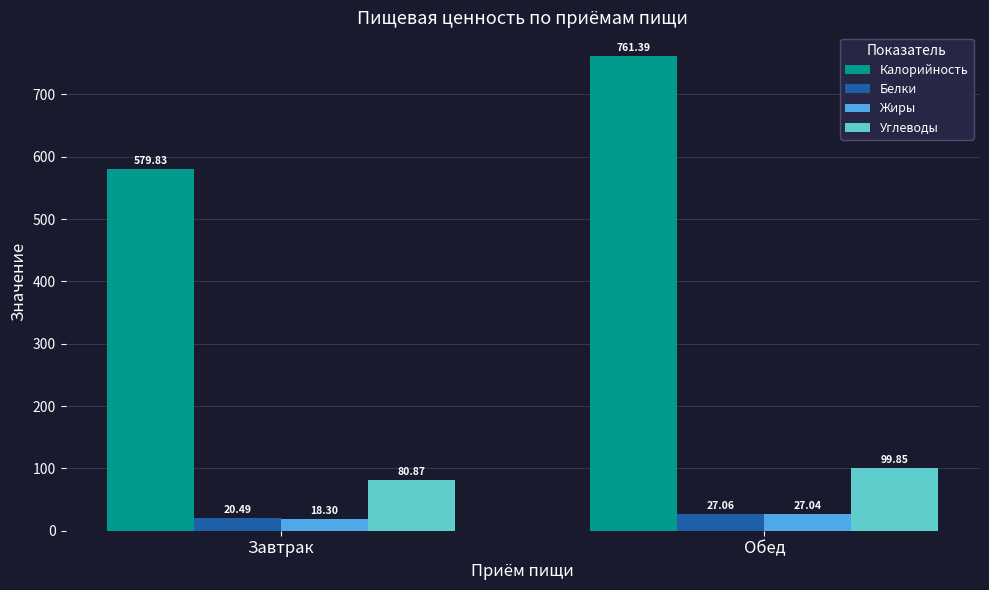

What is the value of the Белки bar at the 2nd from the left?

27.1